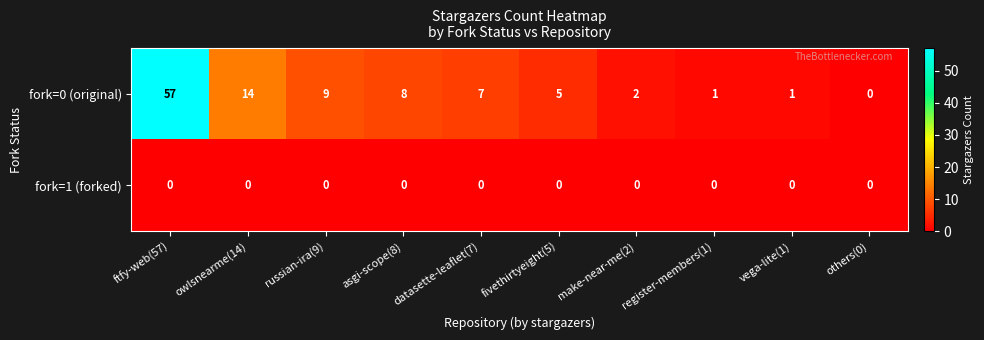

Read the fork=0 (original) value at datasette-leaflet(7).

7